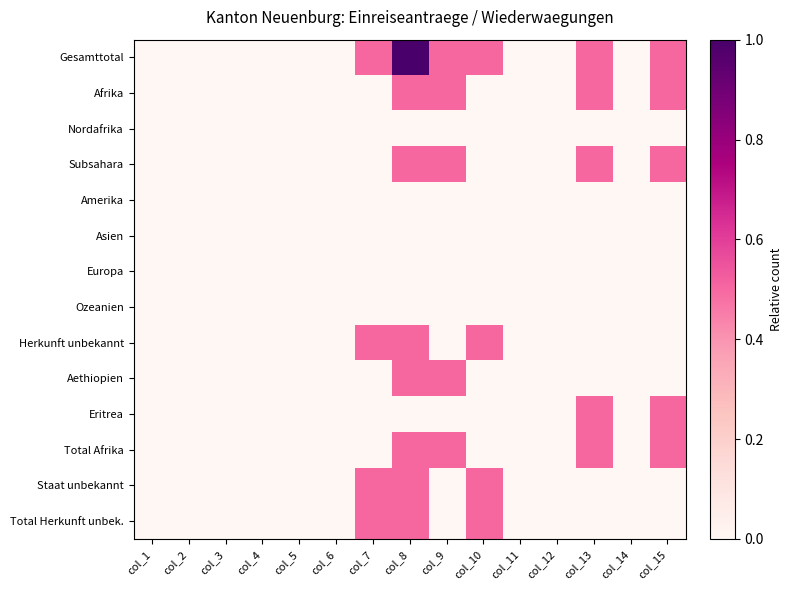

How many distinct data groups are displayed?

14